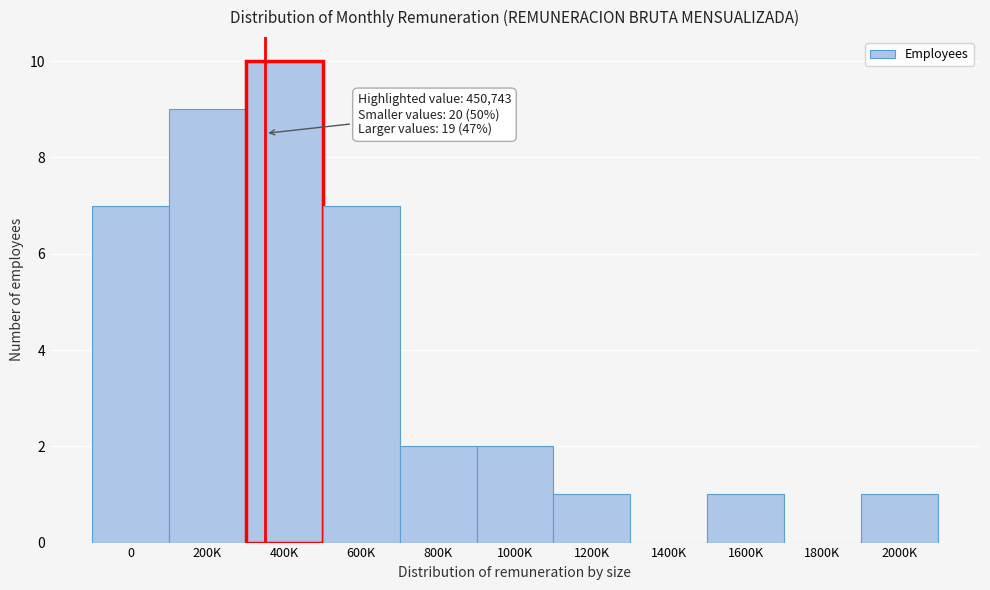

Reading left to right, list all the values displayed in this chart.

0=7	200K=9	400K=10	600K=7	800K=2	1000K=2	1200K=1	1400K=0	1600K=1	1800K=0	2000K=1